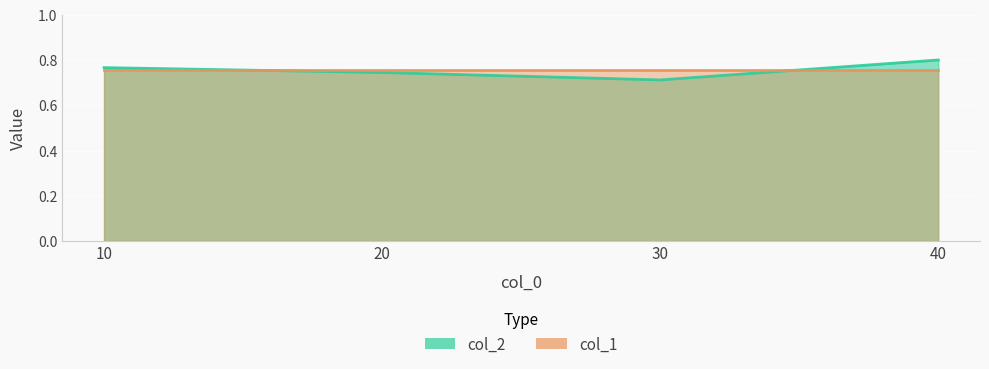

Reading left to right, extract all data points from this chart.

10=0.8	20=0.7	30=0.7	40=0.8